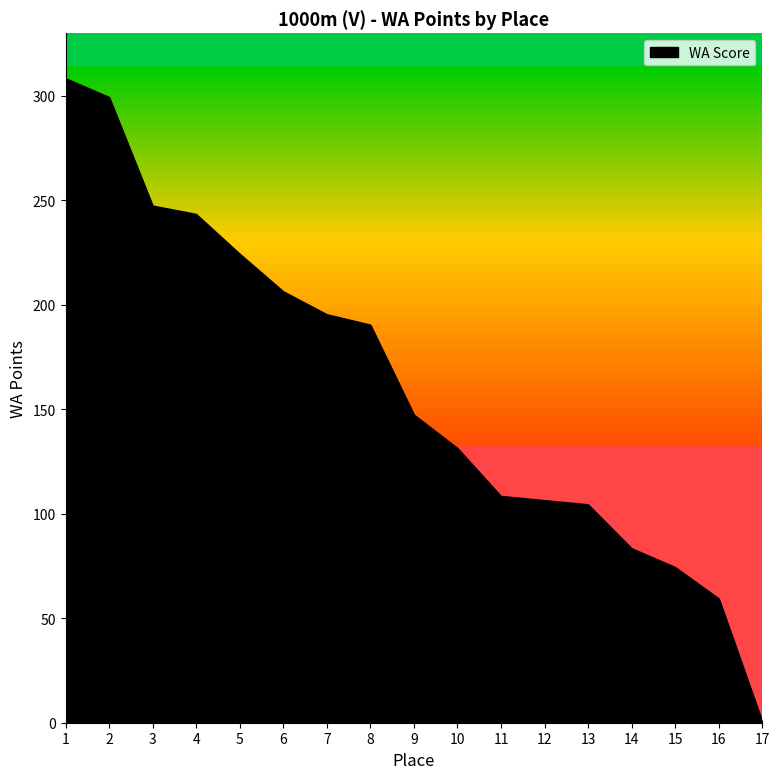

Count the number of categories in the chart.

17